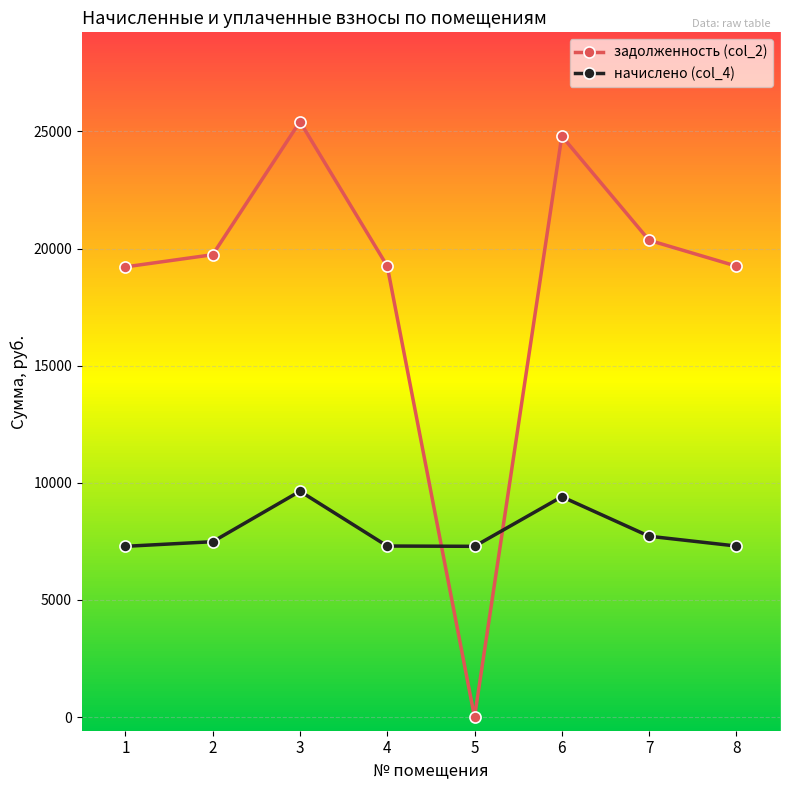

What is the spread (max minus min) of values at 8?

11951.3